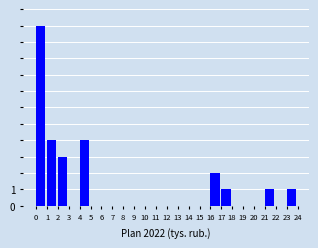

Reading left to right, list all the values displayed in this chart.

0=11	1=4	2=3	3=0	4=4	5=0	6=0	7=0	8=0	9=0	10=0	11=0	12=0	13=0	14=0	15=0	16=2	17=1	18=0	19=0	20=0	21=1	22=0	23=1